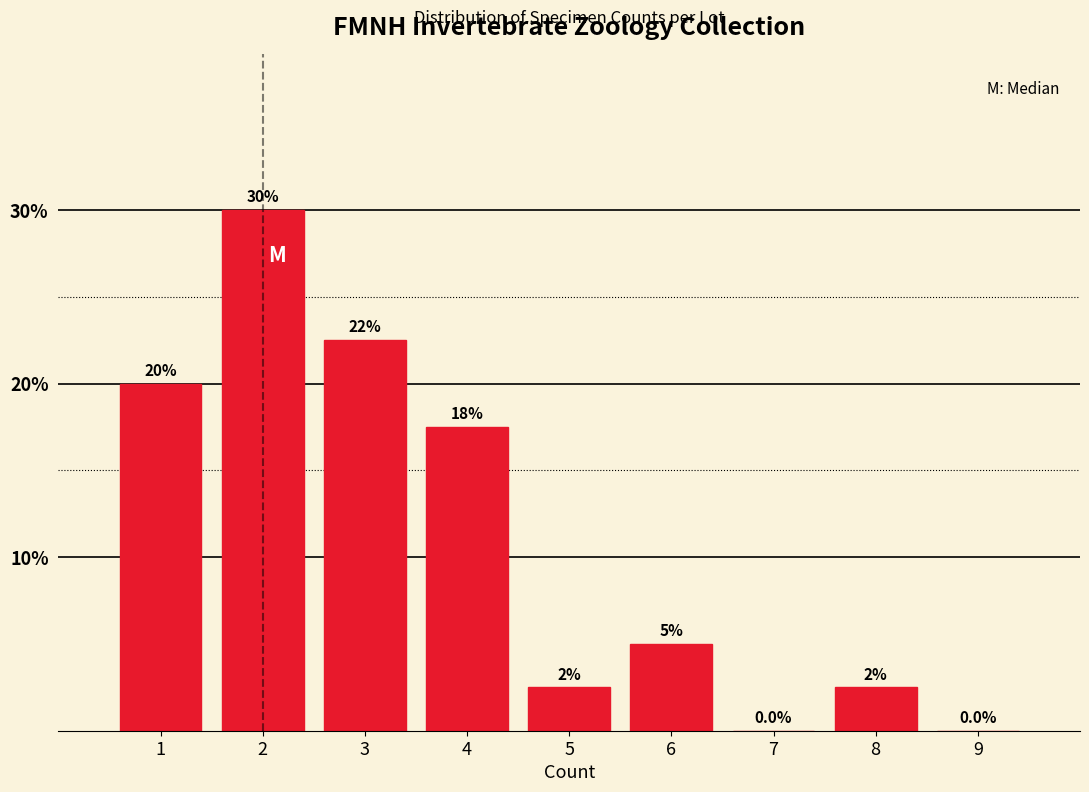

Reading left to right, list all the values displayed in this chart.

1=20.0	2=30.0	3=22.5	4=17.5	5=2.5	6=5.0	7=0.0	8=2.5	9=0.0